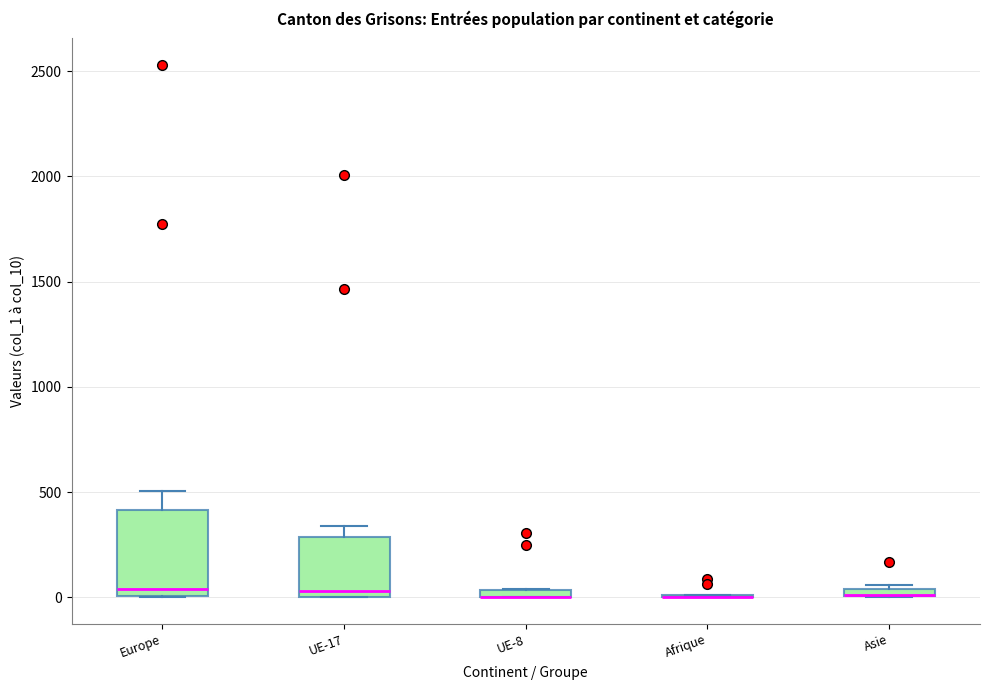

Comparing the boxes themselves (not the whiskers), which one is the tallest?

Europe